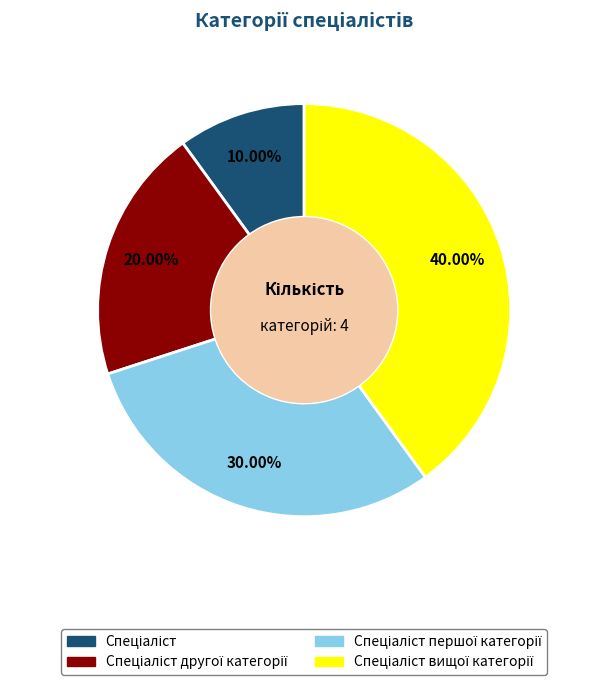

Is there any slice that represents more than half of the pie?

No